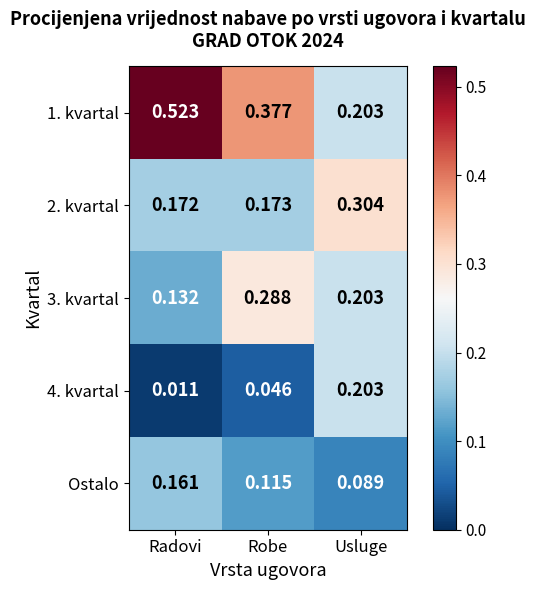

Which category has the lowest value across all series?

Radovi